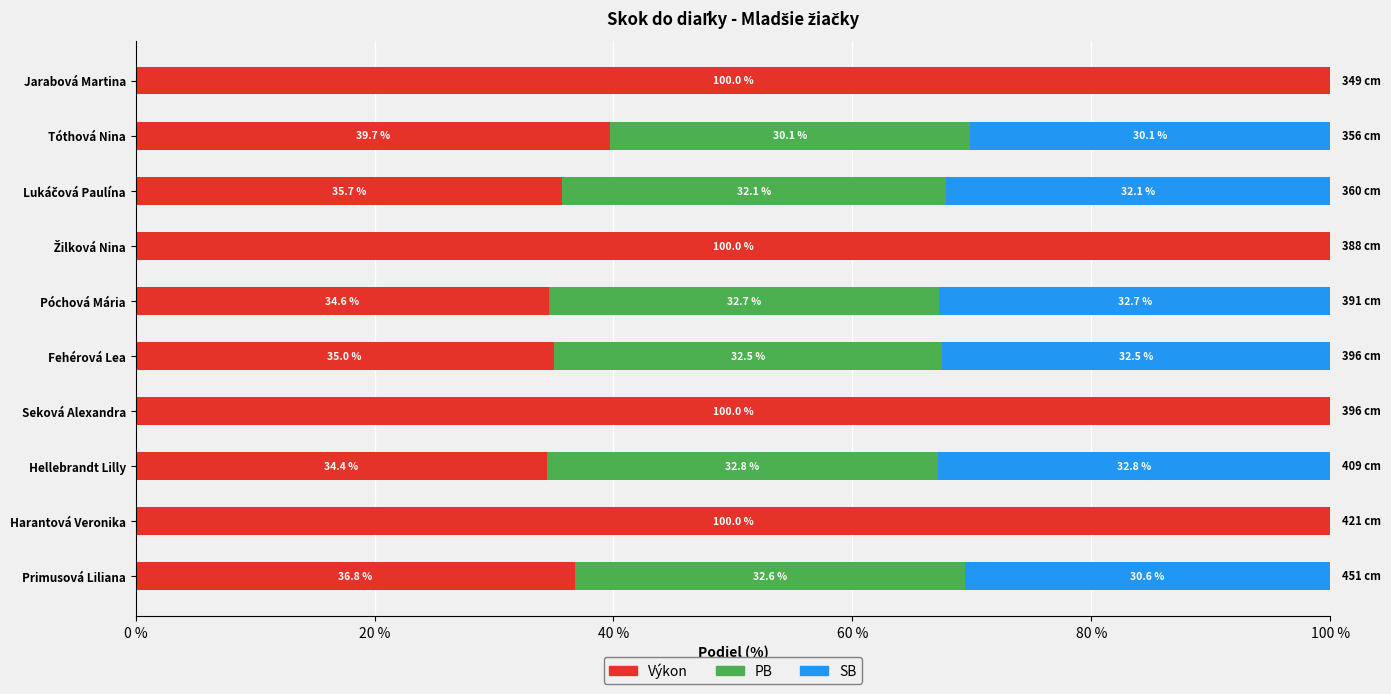

What is the total value across all series at Seková Alexandra?

100.0